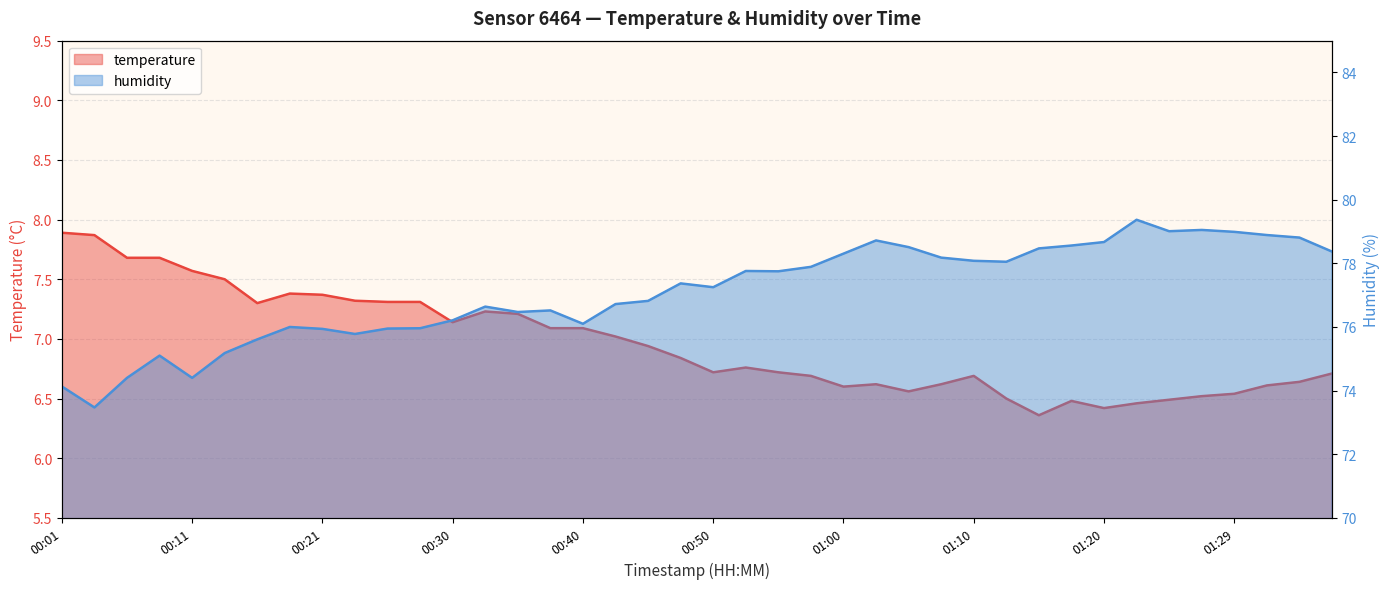

True or false: the data shows 4.6 at 00:11.

False